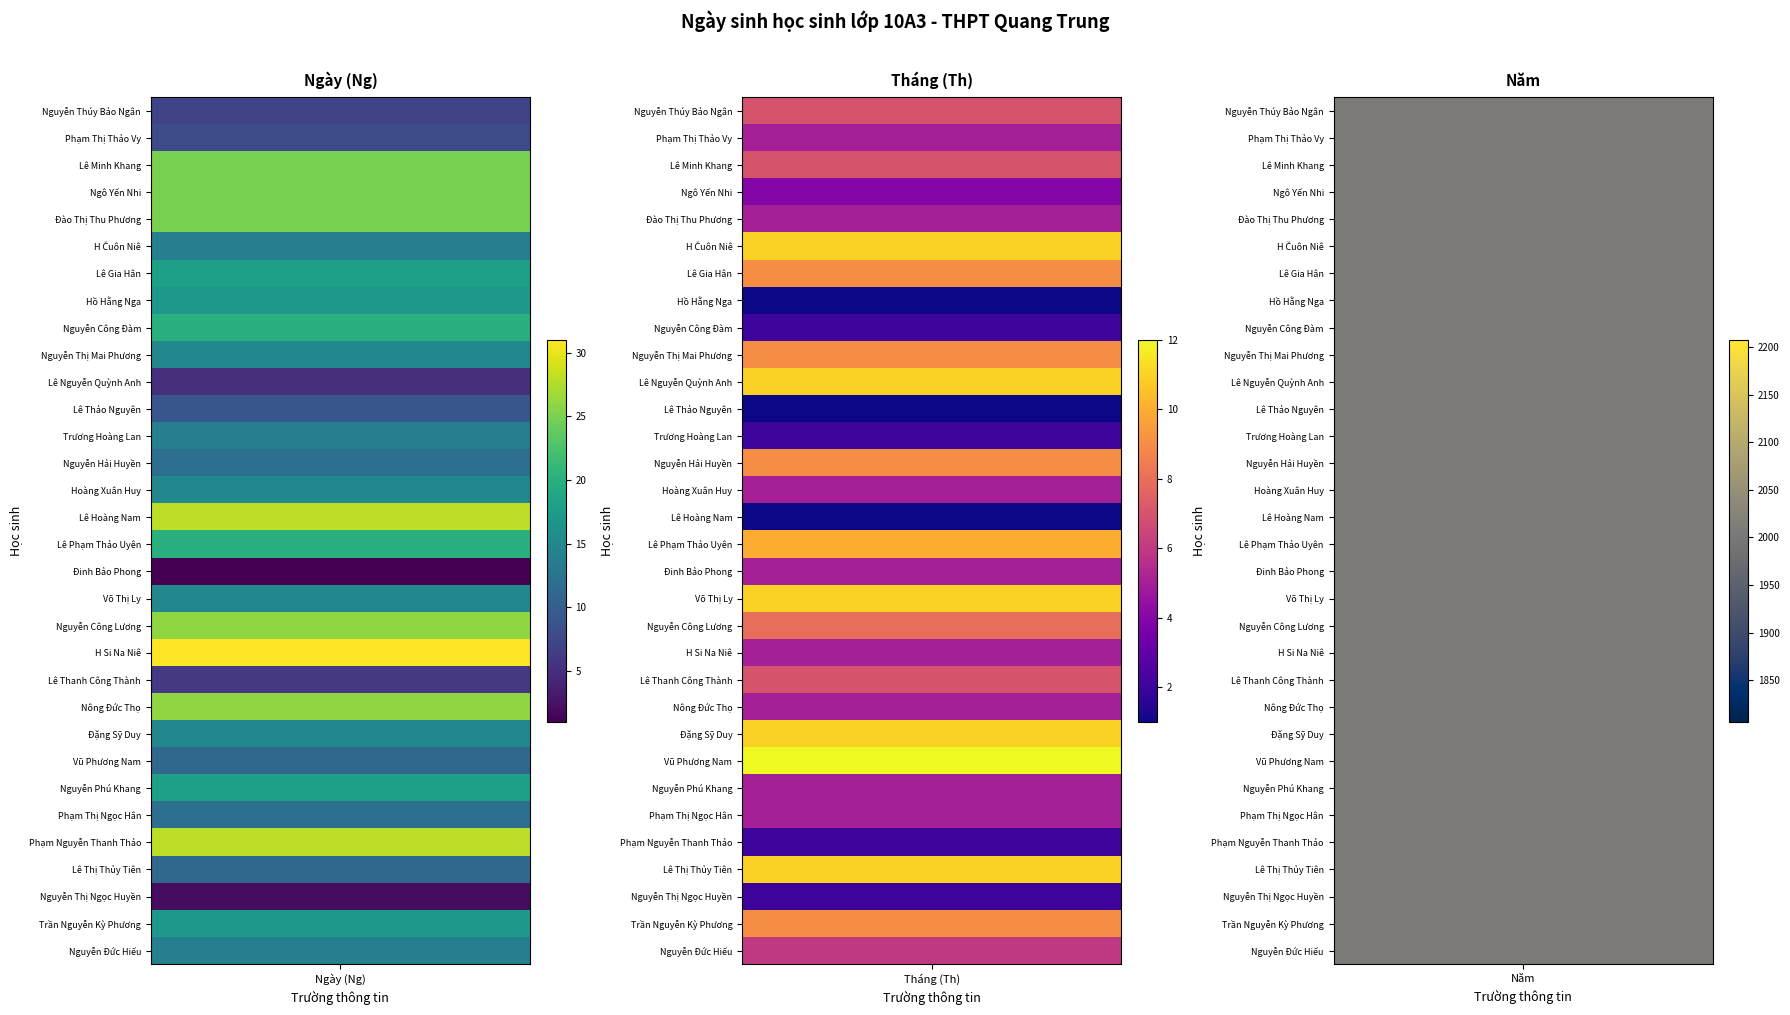

Rank the series at Trương Hoàng Lan from highest to lowest value.

03, 01, 02